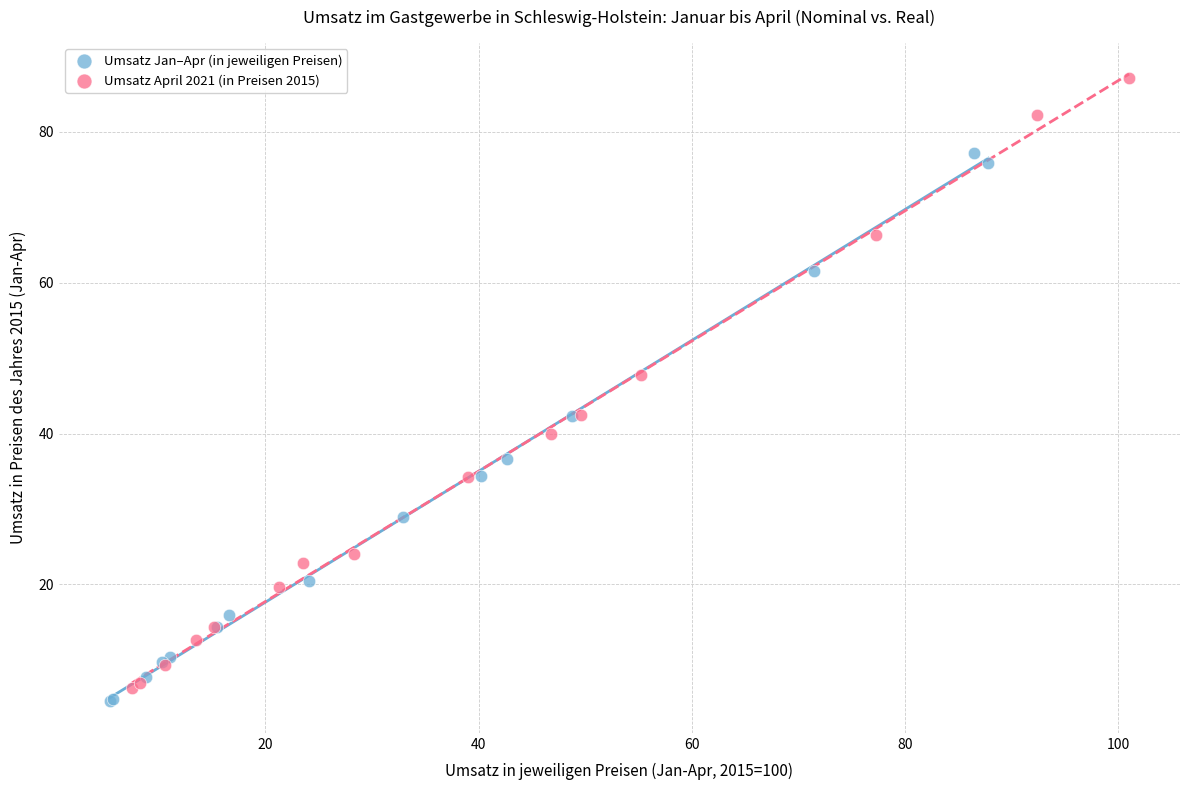

Which series reaches the minimum Y coordinate?

Umsatz Jan–Apr (in jeweiligen Preisen)